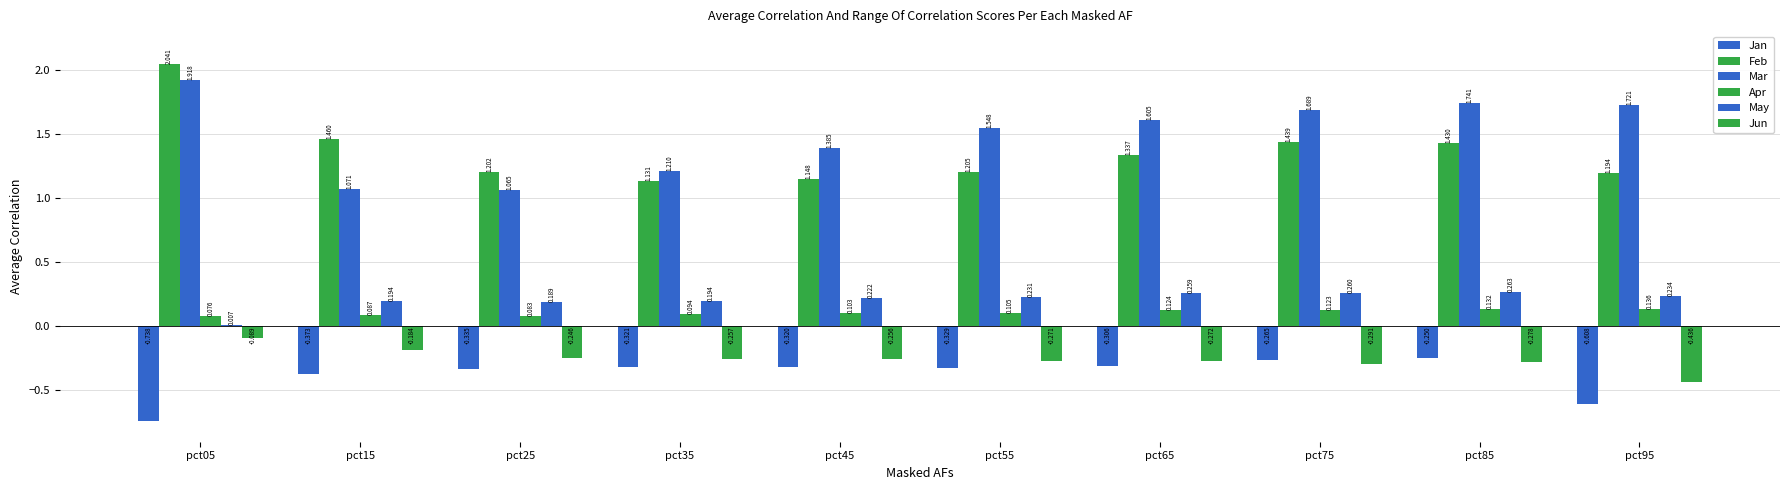

How many groups of bars are there?

10